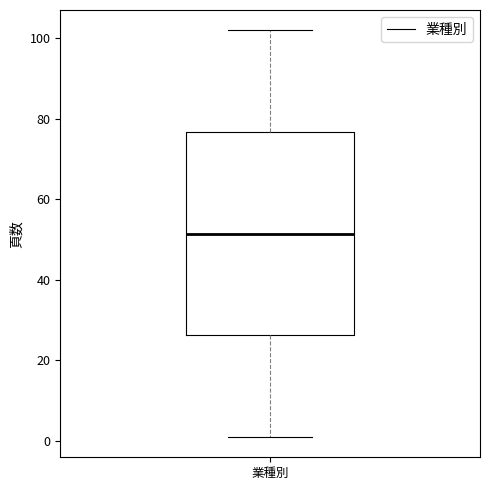

Transcribe this box plot: give where the median line is, the range the box spans, and where the two whiskers end, as read against the y-axis. The values are not printed on the chart, so give them approximately, as read against the axis.

median 52, box 26 to 76, whiskers 2 to 102